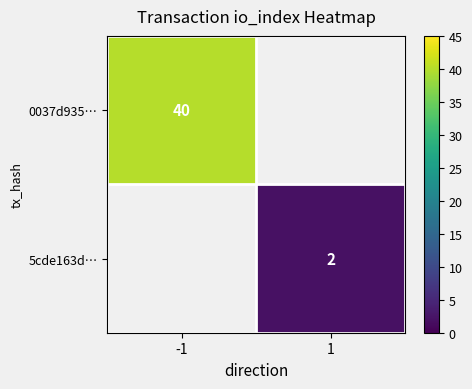

Is the value of 5cde163d… at 1 greater than the value of 0037d935… at -1?

No